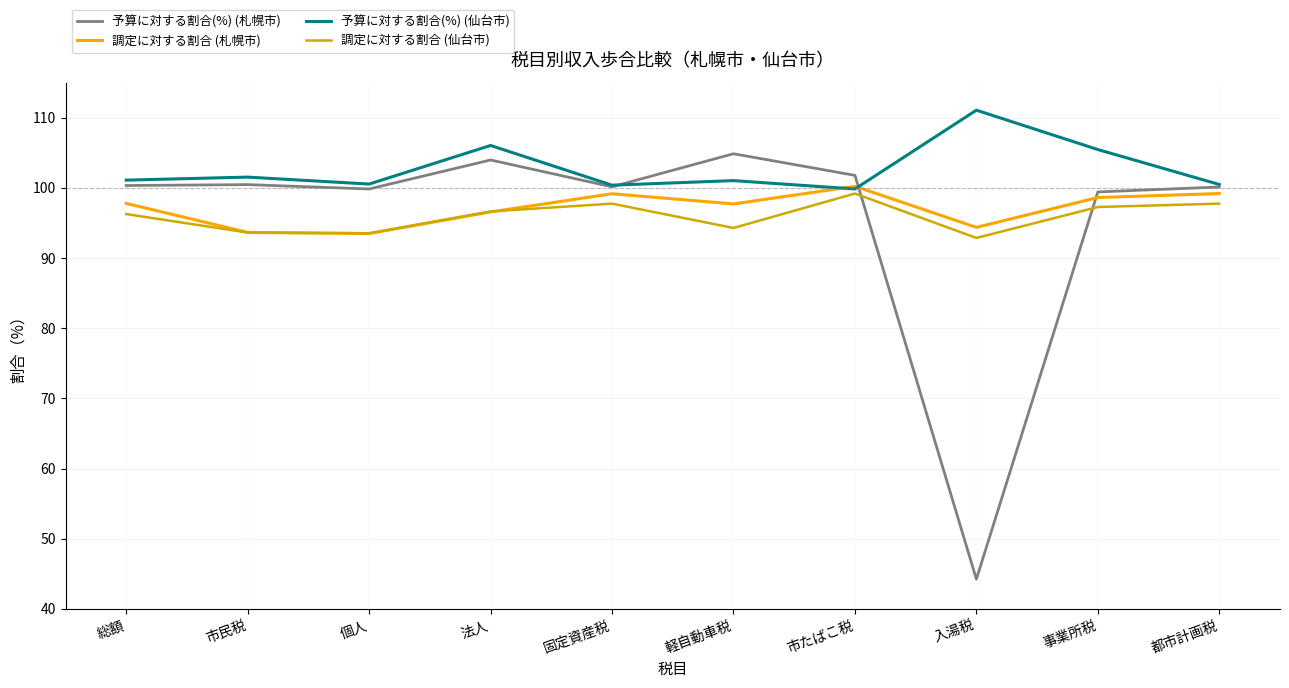

How many interior local valleys does the 調定に対する割合 (仙台市) series have?

3